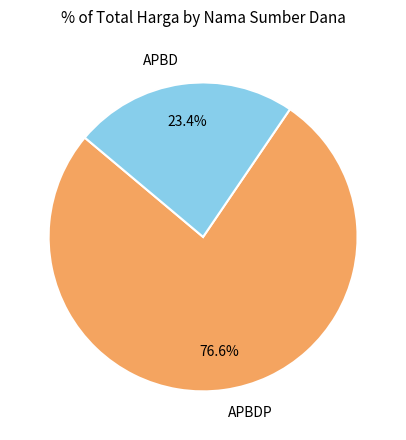

Between APBDP and APBD, which is larger?

APBDP